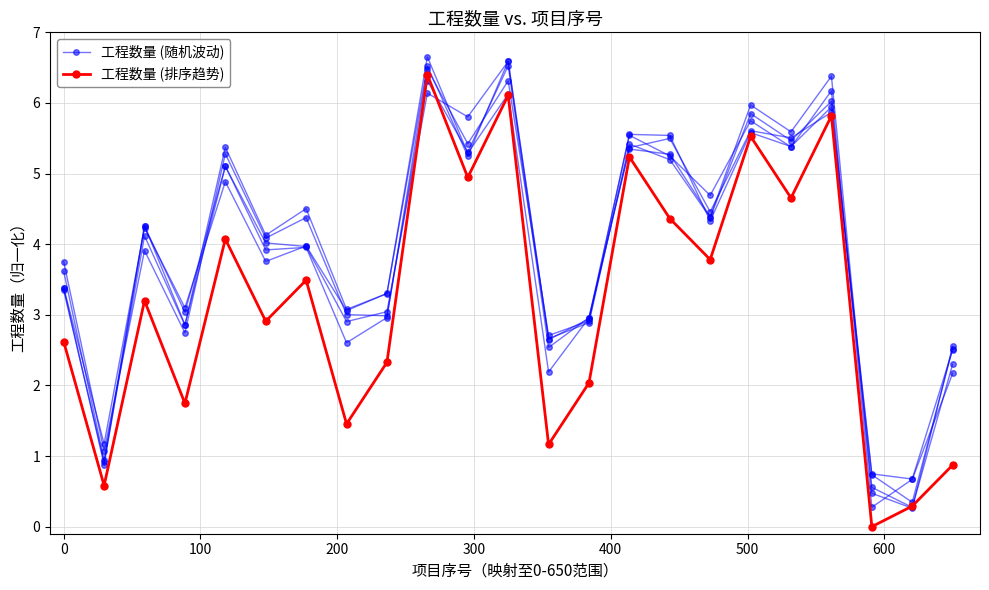

Is the value of 工程数量 (排序趋势) at 18 greater than the value of 工程数量 (随机波动) at 400?

Yes